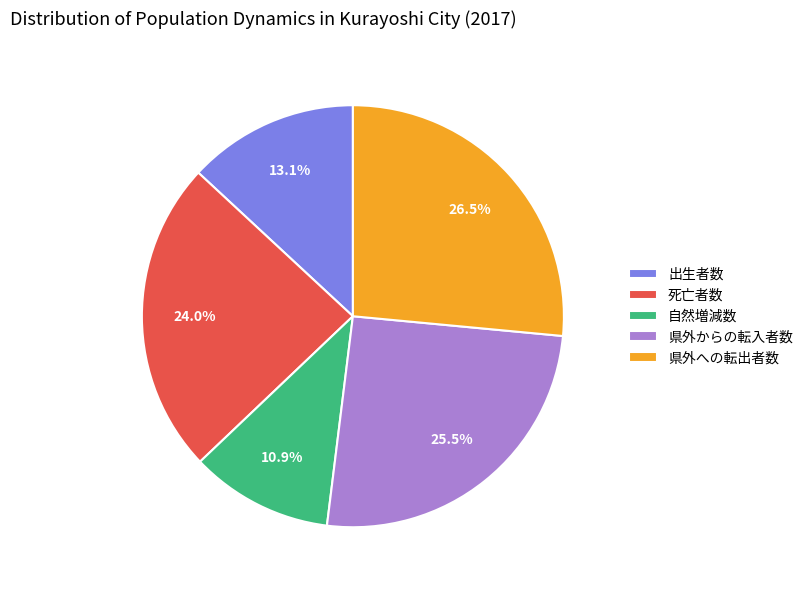

True or false: 県外への転出者数 accounts for 36% of the total.

False